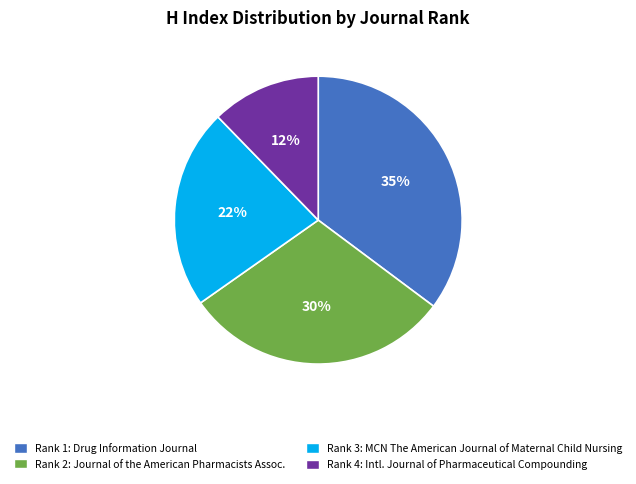

To the nearest percent, what is the difference between the largest and smallest slice percentages?

23%